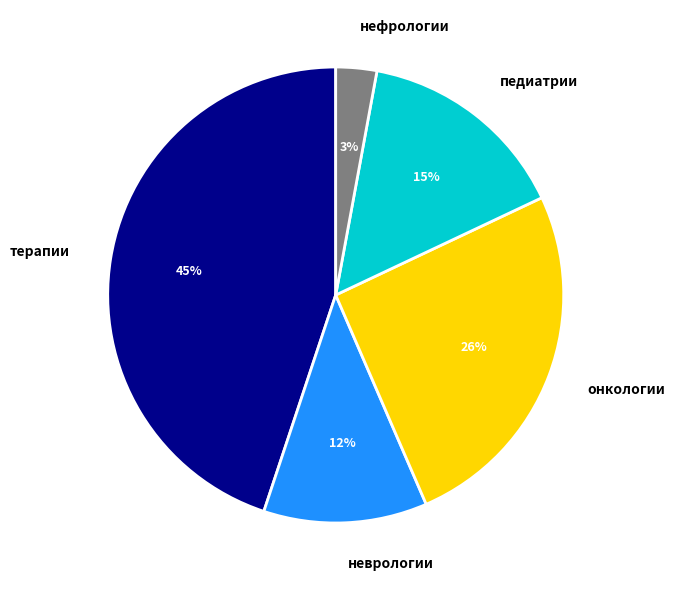

Rank the categories by value from highest to lowest.

терапии, онкологии, педиатрии, неврологии, нефрологии